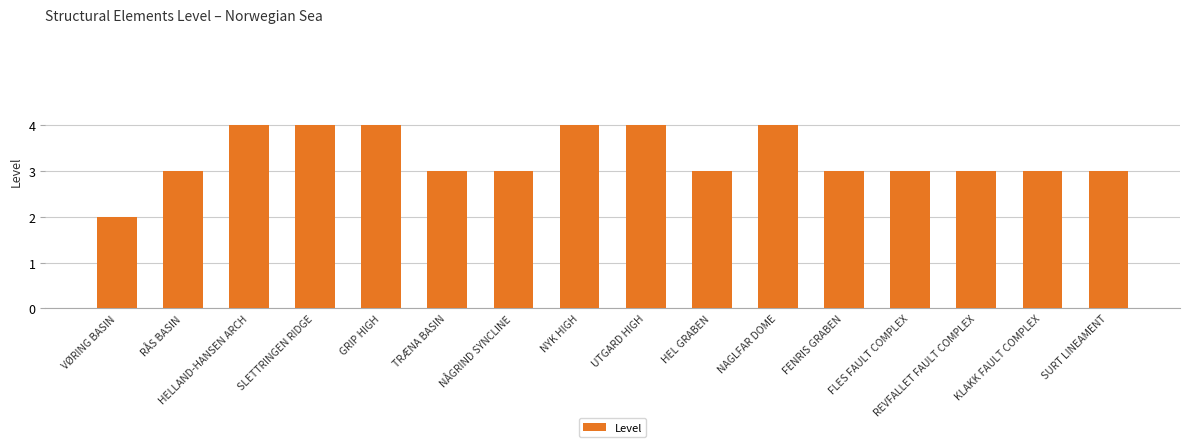

Is it true that the value at RÅS BASIN is 1?

False